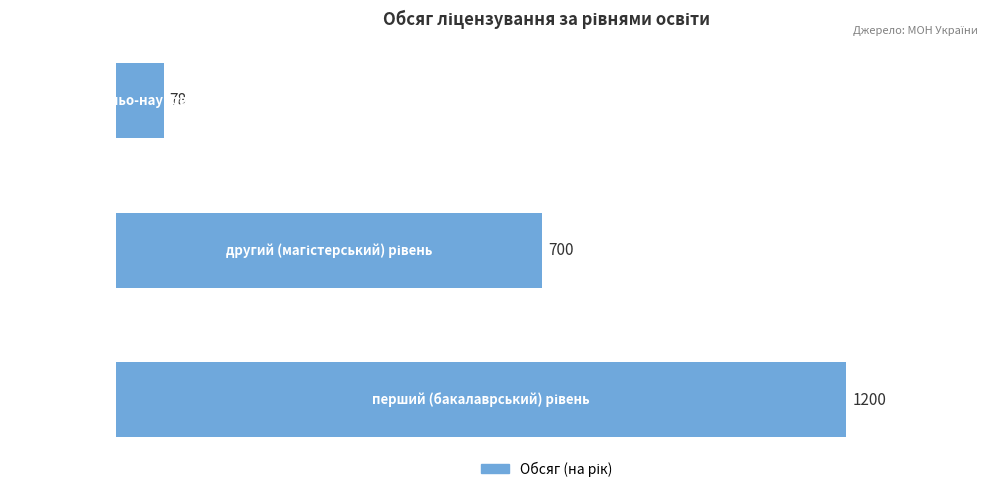

What is the smallest value displayed?

78